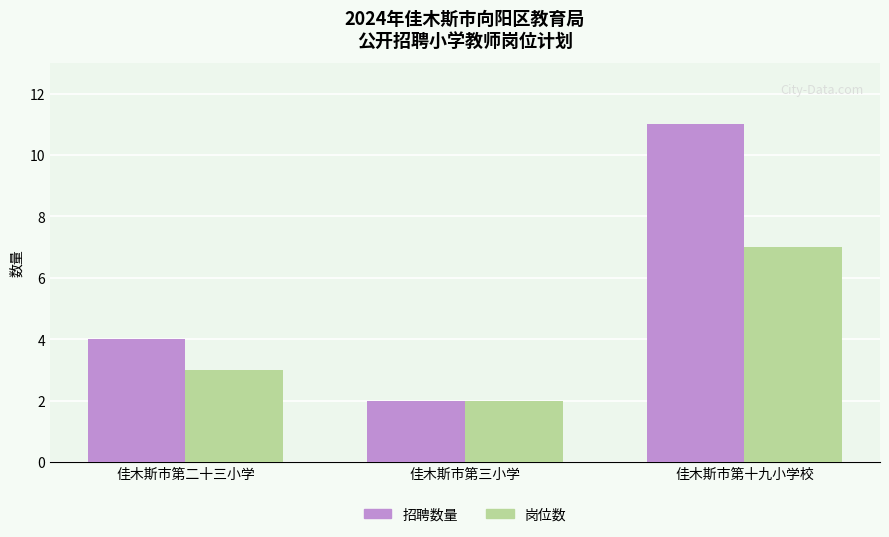

The 岗位数 series shows 1 at 佳木斯市第二十三小学. True or false?

False